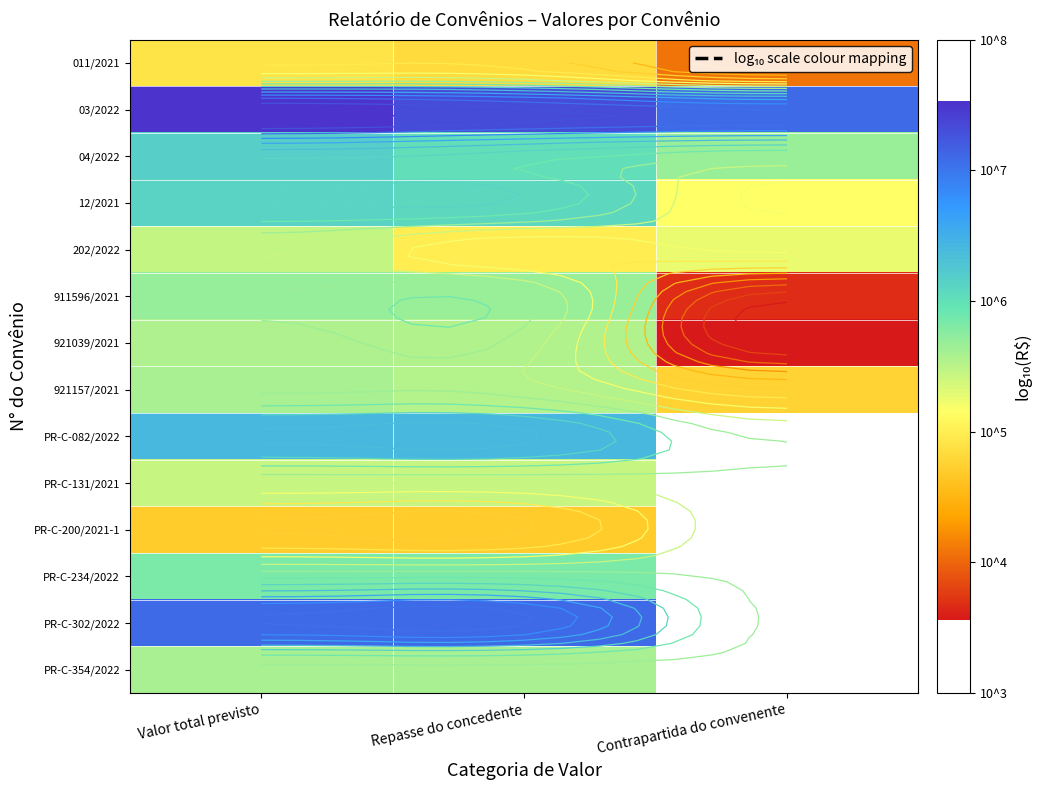

Count the number of categories in the chart.

3